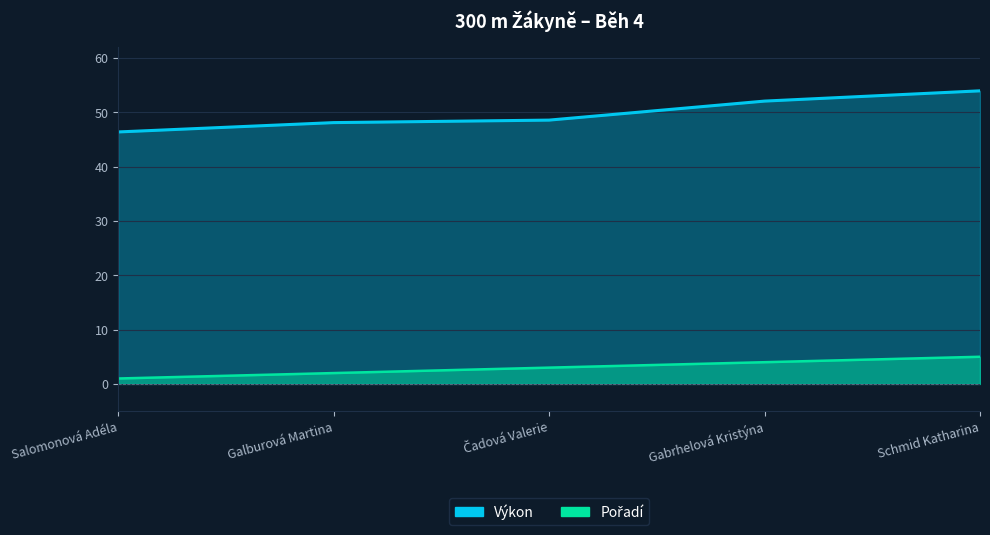

What value does the Pořadí series have at Salomonová Adéla?

1.0